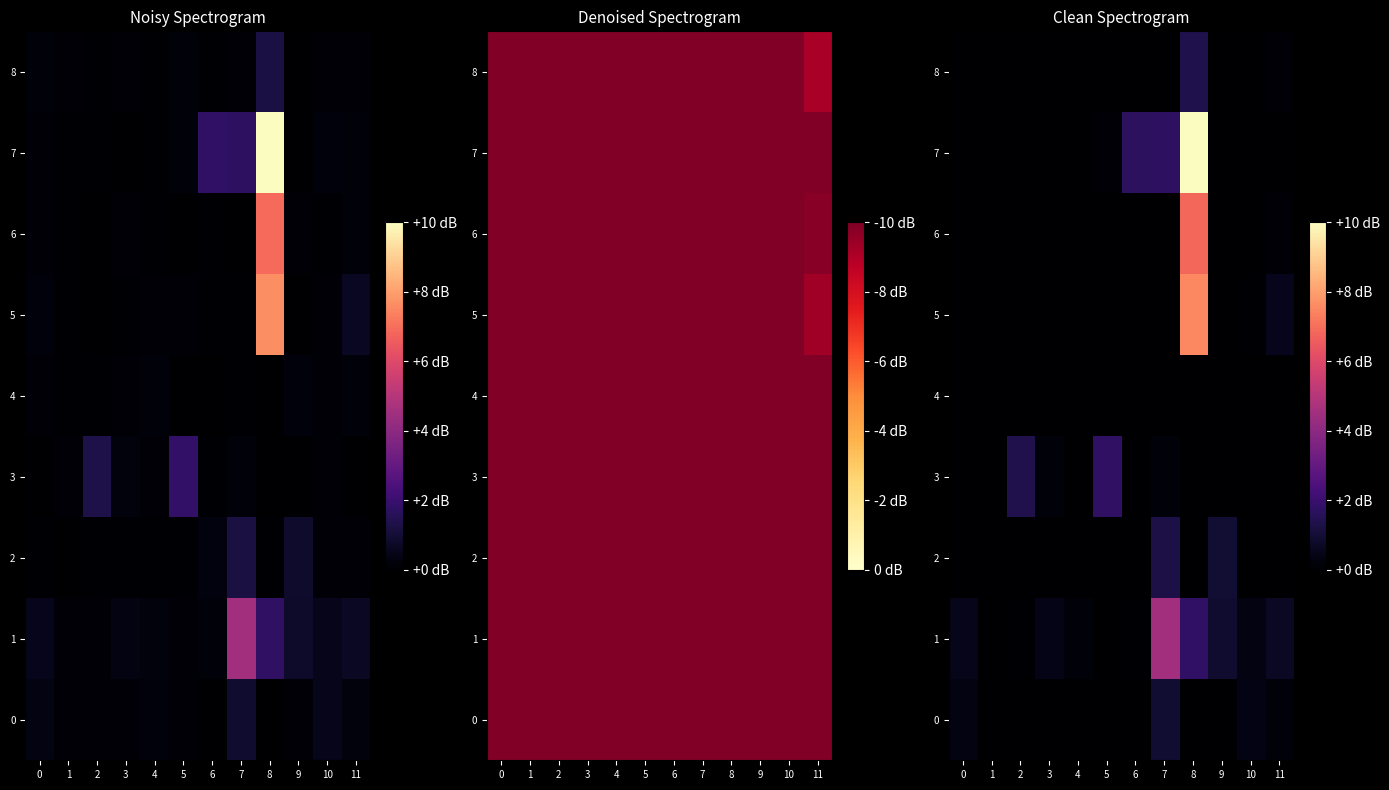

At how many categories does at least one series exceed 2373?

4